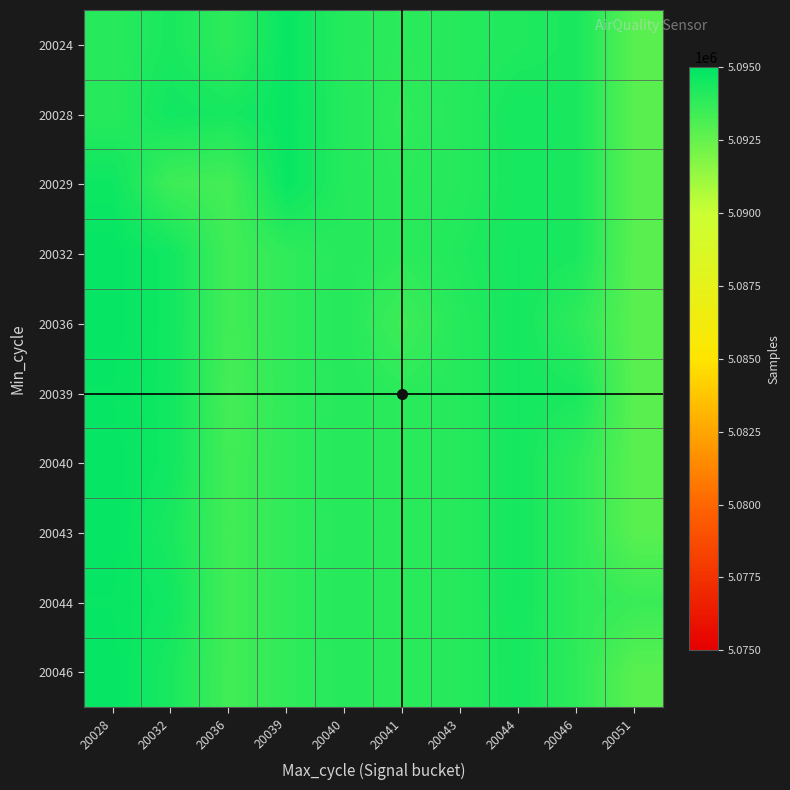

Rank the series at 20032 from lowest to highest value.

20029, 20024, 20043, 20046, 20028, 20032, 20036, 20039, 20040, 20044